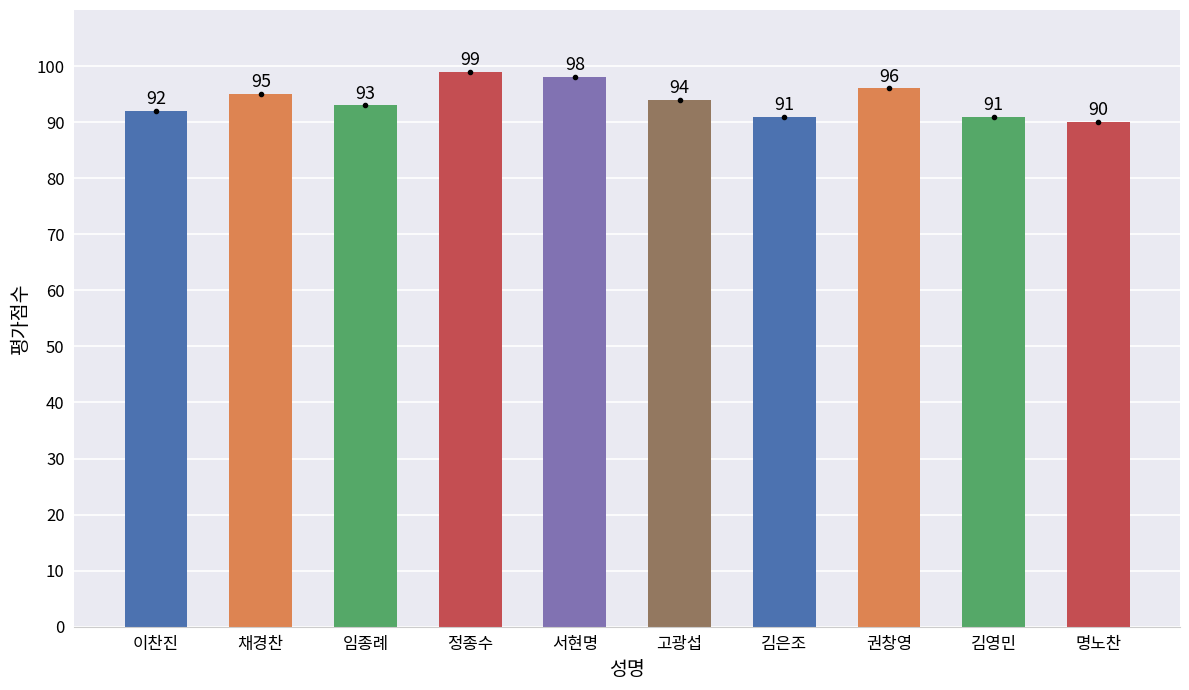

What is the difference between the maximum and second lowest values?

8